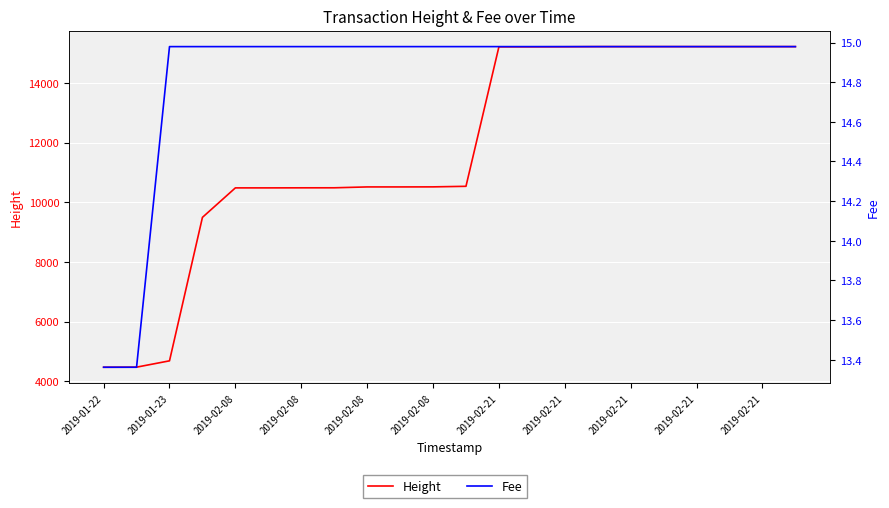

True or false: Height has more than 2 interior local peaks.

False